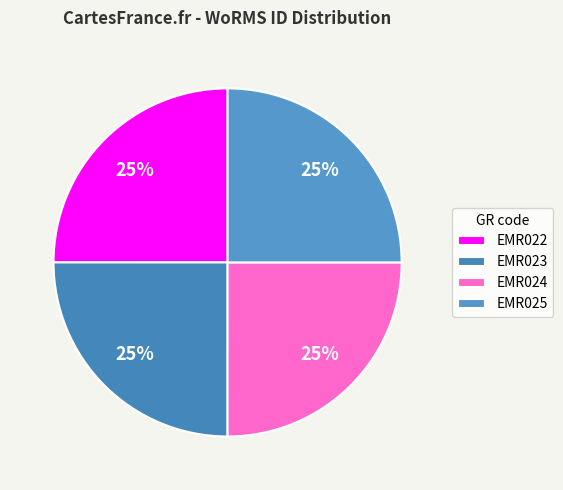

To the nearest percent, what portion does EMR022 represent?

25%